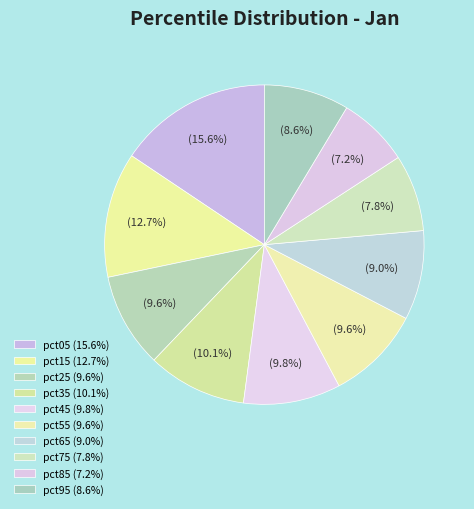

Which has a higher value, pct05 or pct15?

pct05